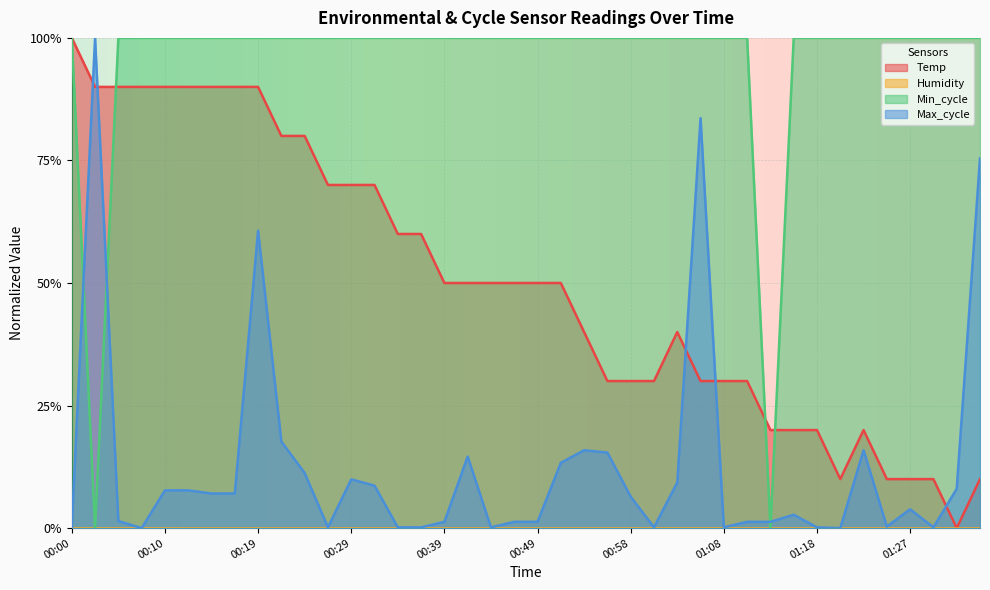

True or false: Min_cycle has more than 0 points higher than both neighbors.

False